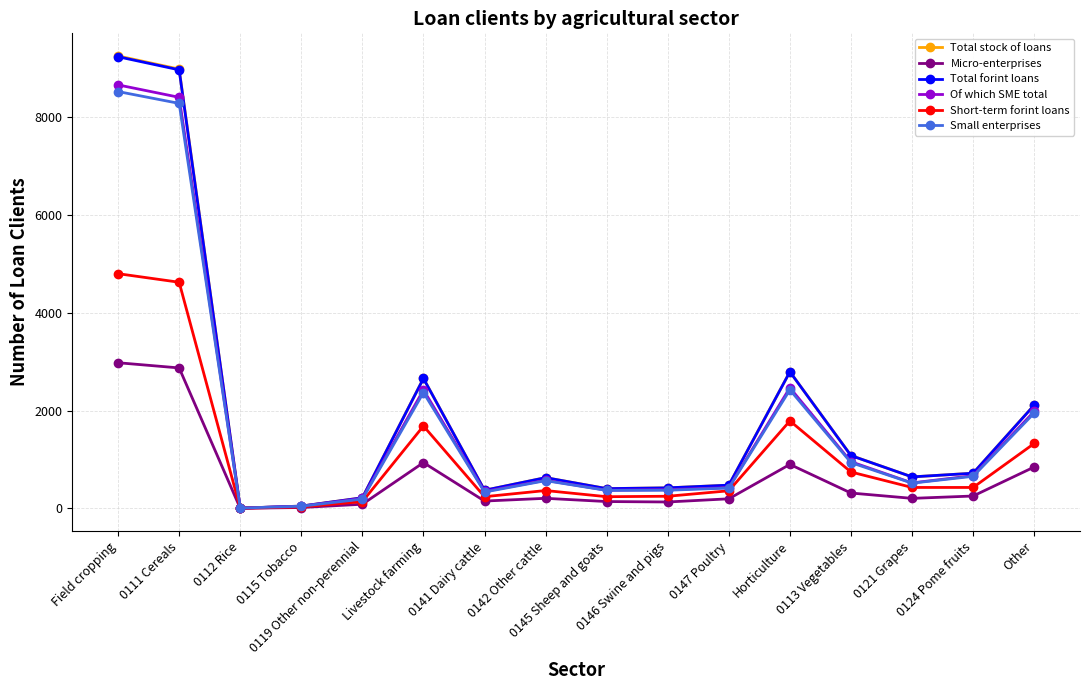

What is the maximum value shown in the chart?

9252